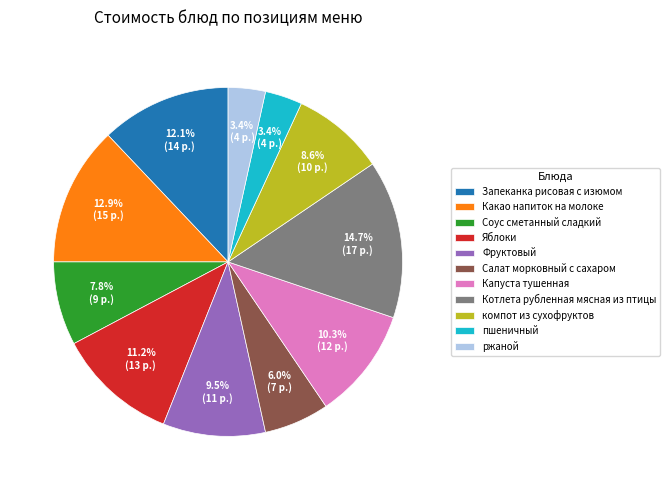

Approximately how many times larger is the value at Фруктовый compared to Капуста тушенная?

0.9